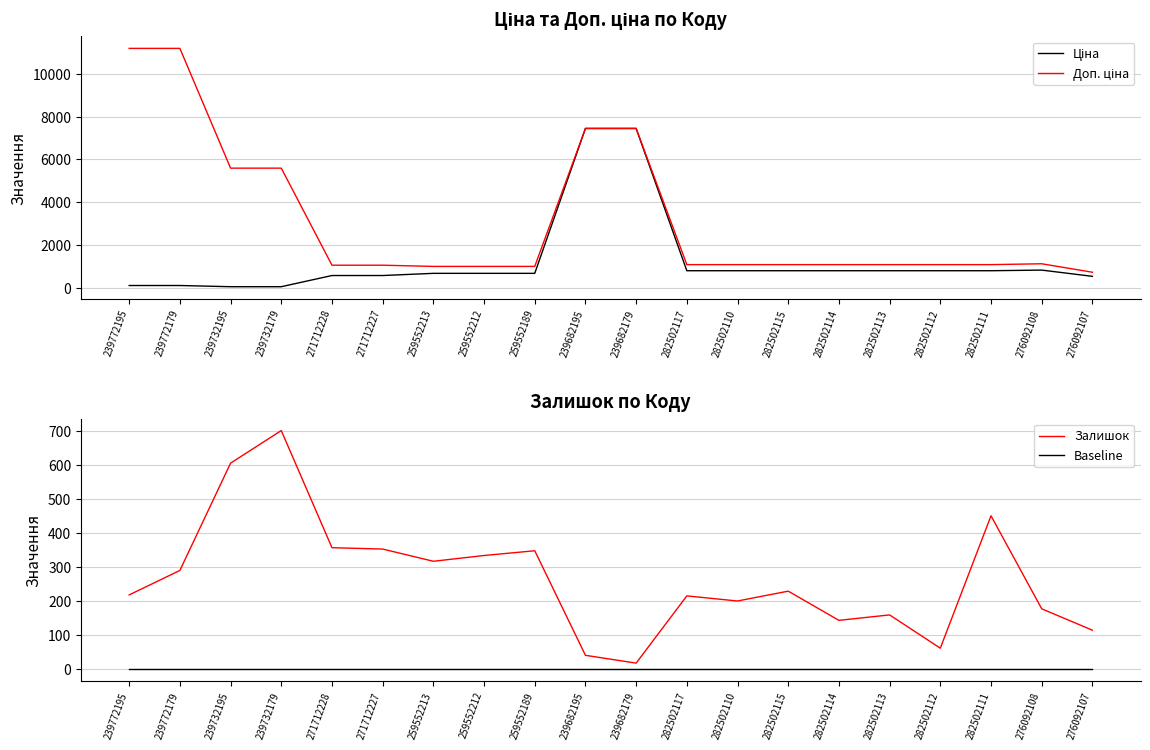

Reading left to right, list all the values displayed in this chart.

Ціна: 239772195=111.8	239772179=111.8	239732195=55.9	239732179=55.9	271712228=578.1	271712227=578.1	259552213=679.8	259552212=679.8	259552189=679.8	239682195=7444.6	239682179=7444.6	282502117=802.1	282502110=802.1	282502115=802.1	282502114=802.1	282502113=802.1	282502112=802.1	282502111=802.1	276092108=831.5	276092107=540.5
Доп. ціна: 239772195=11182.0	239772179=11182.0	239732195=5591.0	239732179=5591.0	271712228=1060.0	271712227=1060.0	259552213=1004.1	259552212=1004.1	259552189=1004.1	239682195=7444.6	239682179=7444.6	282502117=1087.0	282502110=1087.0	282502115=1087.0	282502114=1087.0	282502113=1087.0	282502112=1087.0	282502111=1087.0	276092108=1126.7	276092107=732.0
Залишок: 239772195=218.0	239772179=290.0	239732195=606.0	239732179=702.0	271712228=357.0	271712227=353.0	259552213=317.0	259552212=334.0	259552189=348.0	239682195=40.0	239682179=17.0	282502117=215.0	282502110=200.0	282502115=229.0	282502114=143.0	282502113=159.0	282502112=61.0	282502111=451.0	276092108=177.0	276092107=114.0
Baseline: 239772195=0.0	239772179=0.0	239732195=0.0	239732179=0.0	271712228=0.0	271712227=0.0	259552213=0.0	259552212=0.0	259552189=0.0	239682195=0.0	239682179=0.0	282502117=0.0	282502110=0.0	282502115=0.0	282502114=0.0	282502113=0.0	282502112=0.0	282502111=0.0	276092108=0.0	276092107=0.0